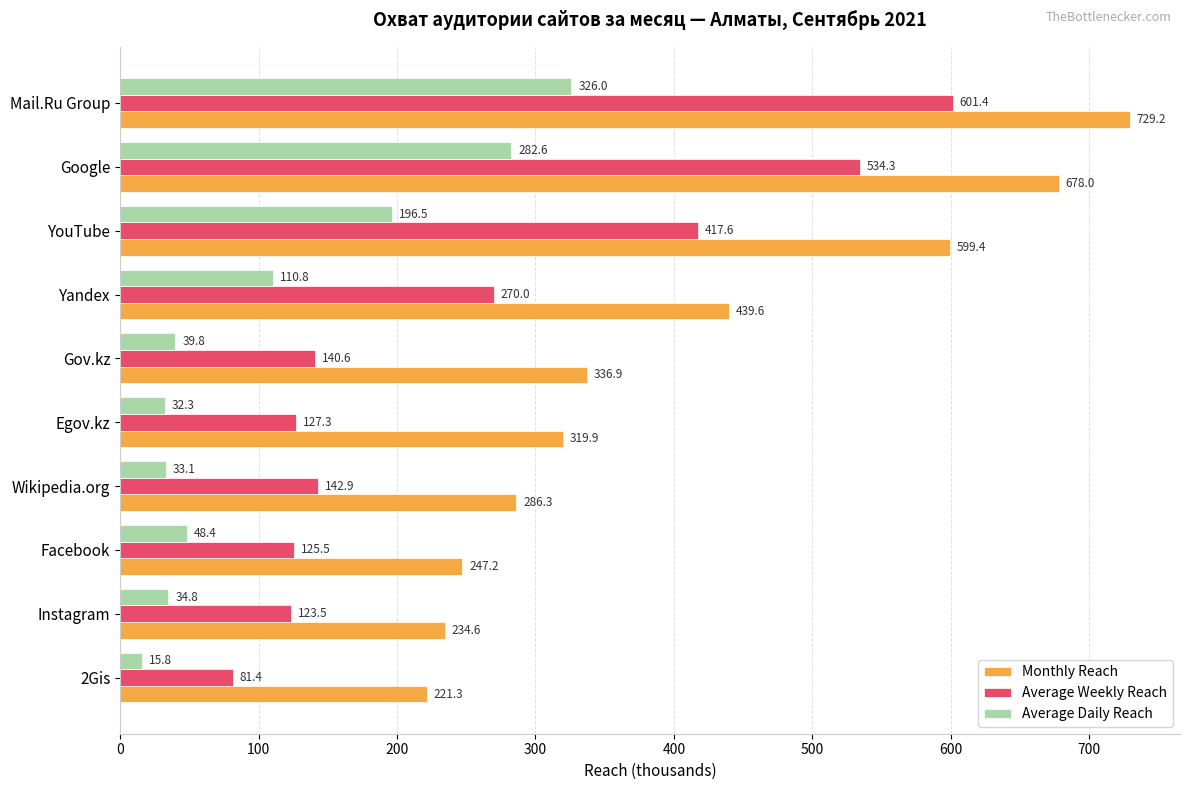

What is the difference between the second highest and minimum values in the Average Weekly Reach series?

452.9